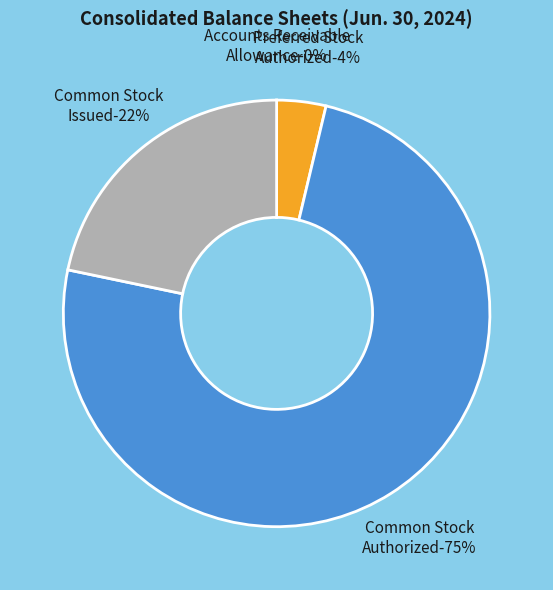

To the nearest percent, what portion does Preferred Stock Authorized represent?

4%